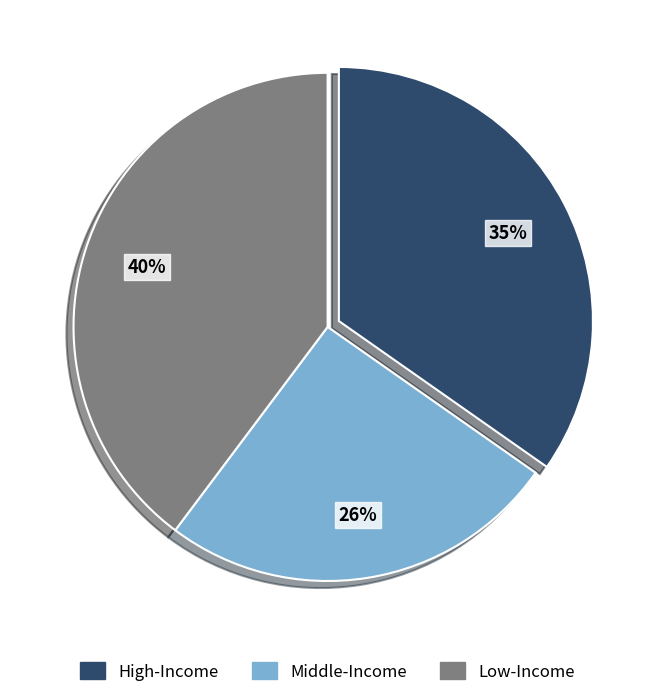

To the nearest percent, what is the difference between the largest and smallest slice percentages?

14%